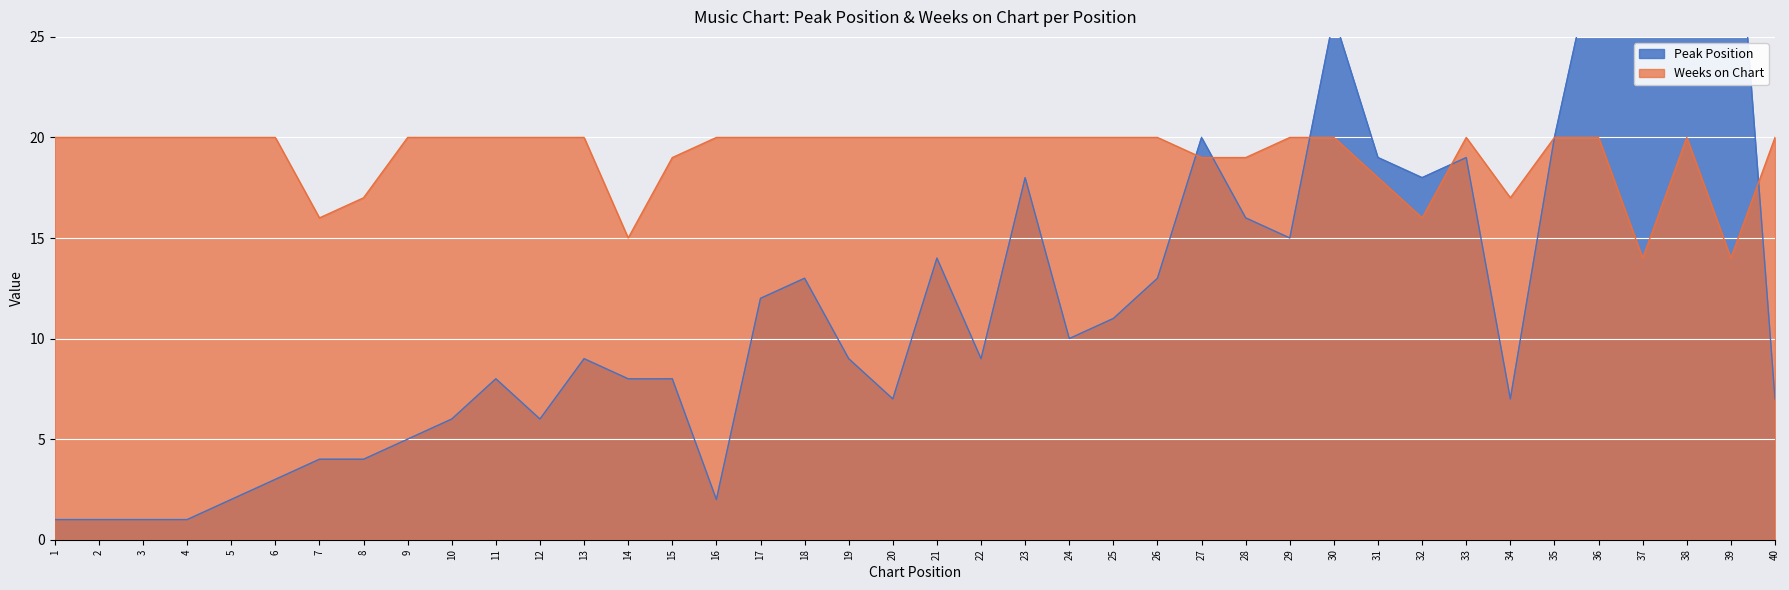

Count the number of data series in this chart.

2